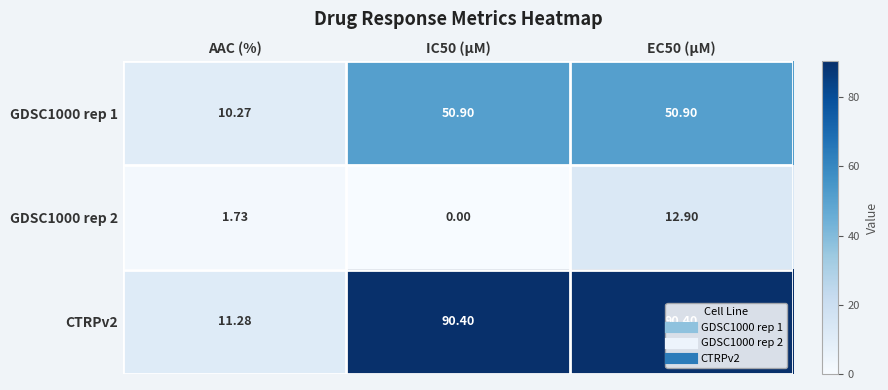

Is the value of CTRPv2 at AAC (%) greater than the value of GDSC1000 rep 2 at AAC (%)?

Yes